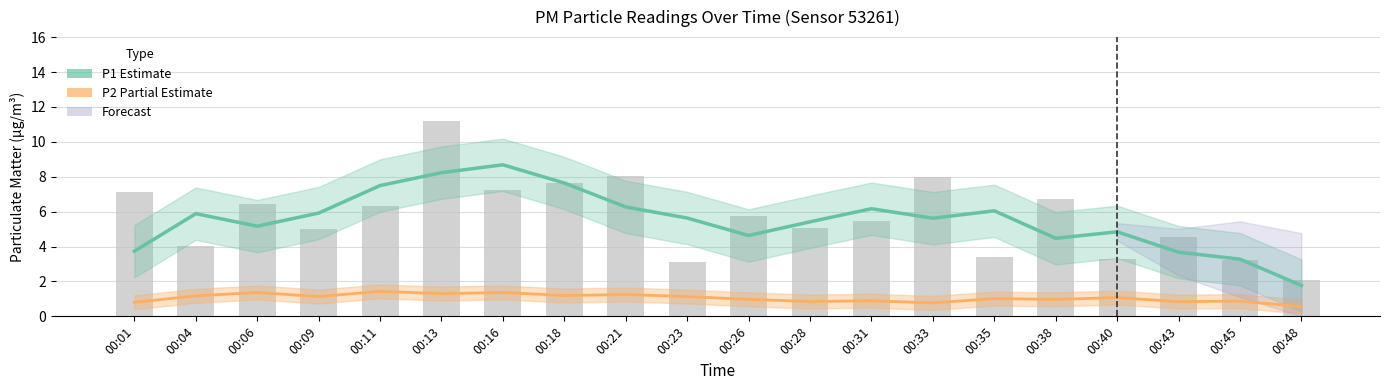

At which category is the sum across all series the highest?

00:16